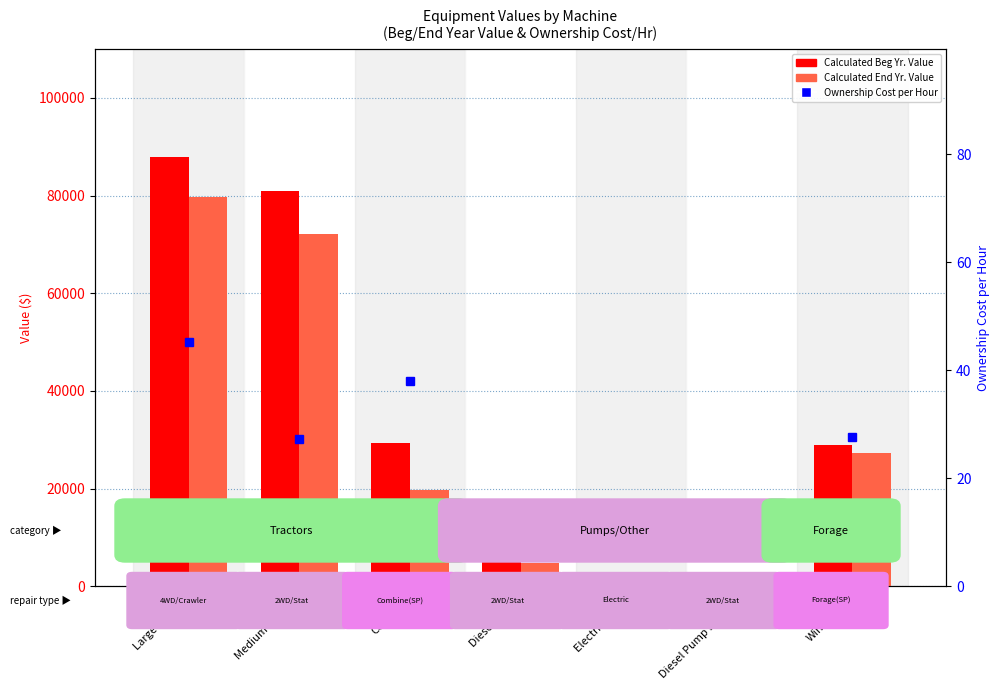

Which series changed the most between Large Tractor and Combine?

Calculated End Yr. Value